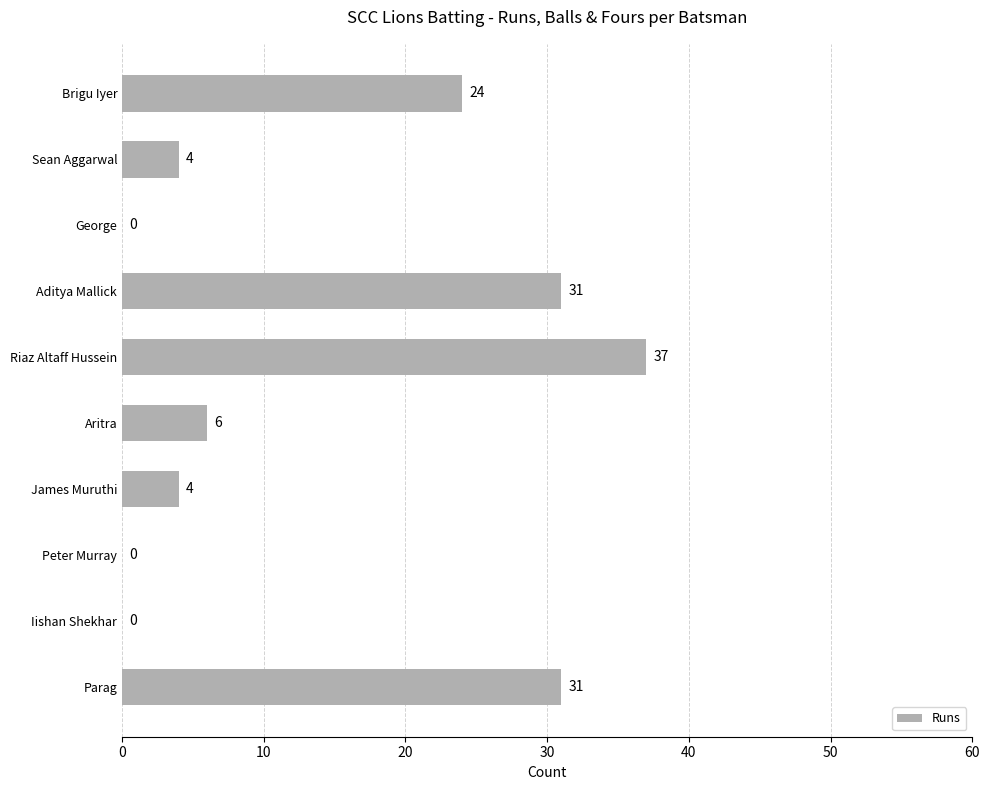

What is the sum of the values at Aritra and Iishan Shekhar?

6